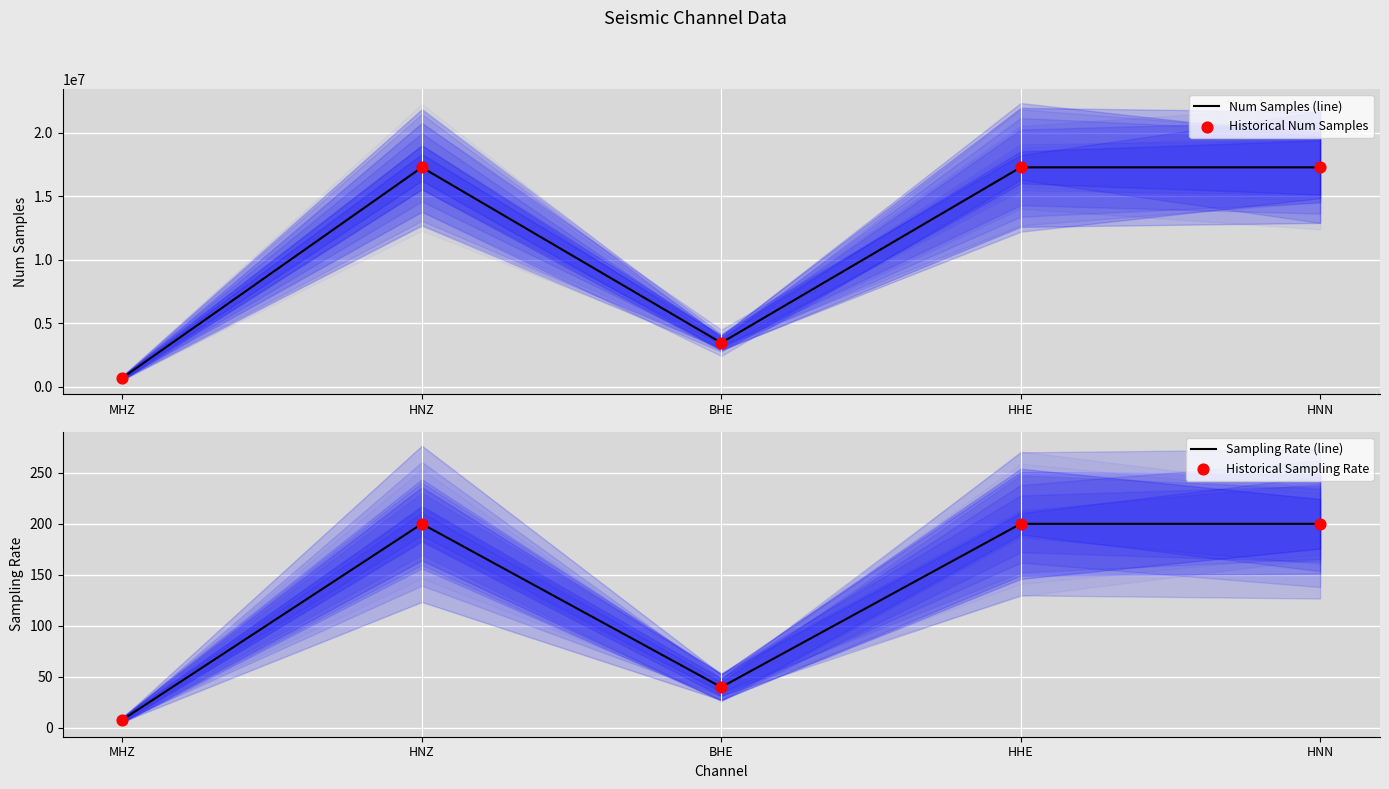

Which series contains the highest Y value?

Num Samples (line)